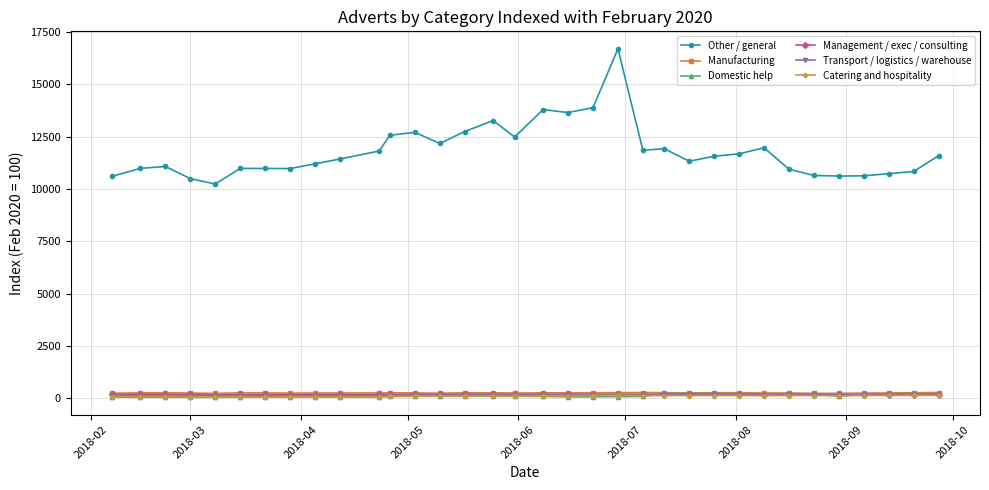

True or false: Catering and hospitality has more than 2 points higher than both neighbors.

True